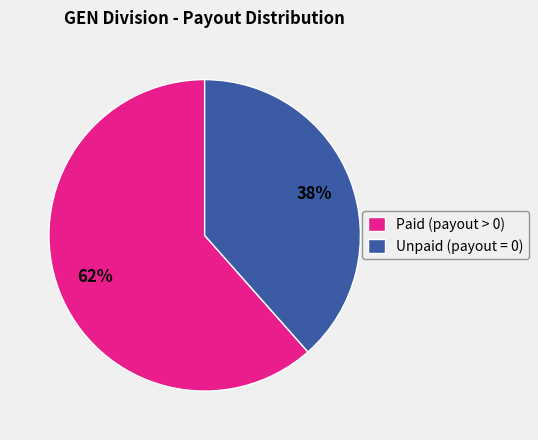

Which category has the biggest portion of the pie?

Paid (payout > 0)